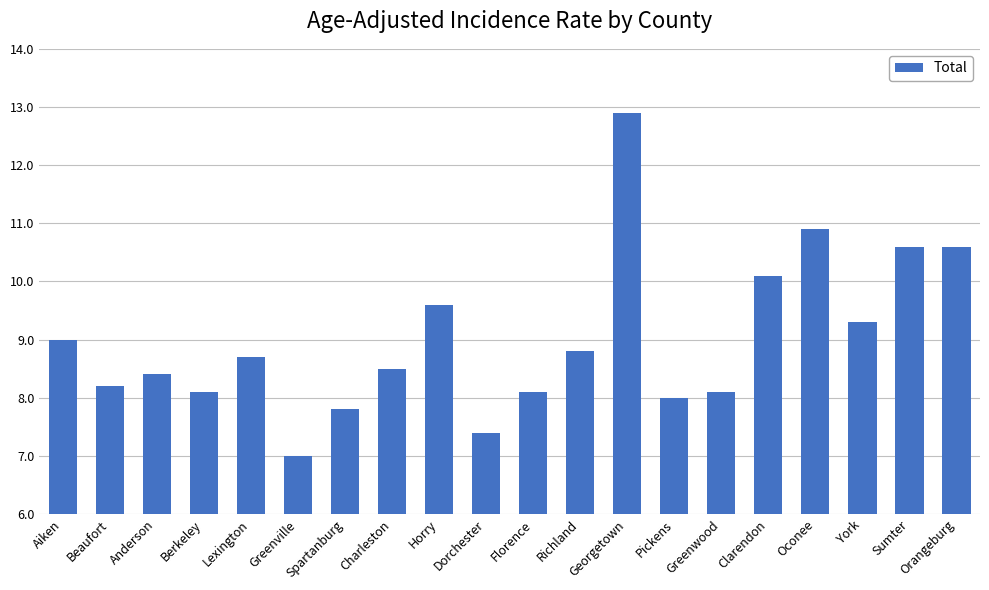

What is the difference between the values at Orangeburg and Beaufort?

2.4